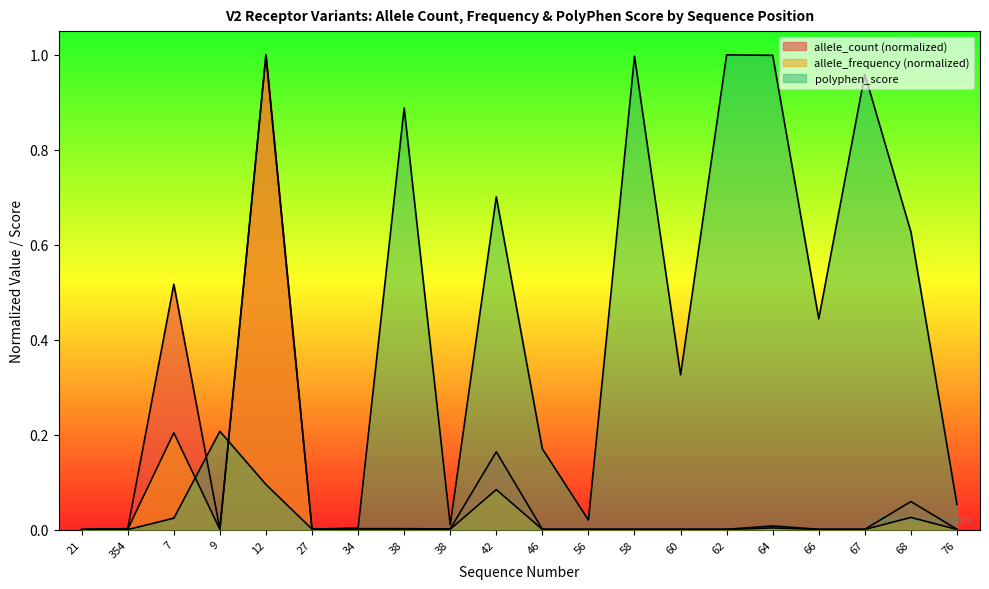

Does the chart display data point markers on the line(s)?

No